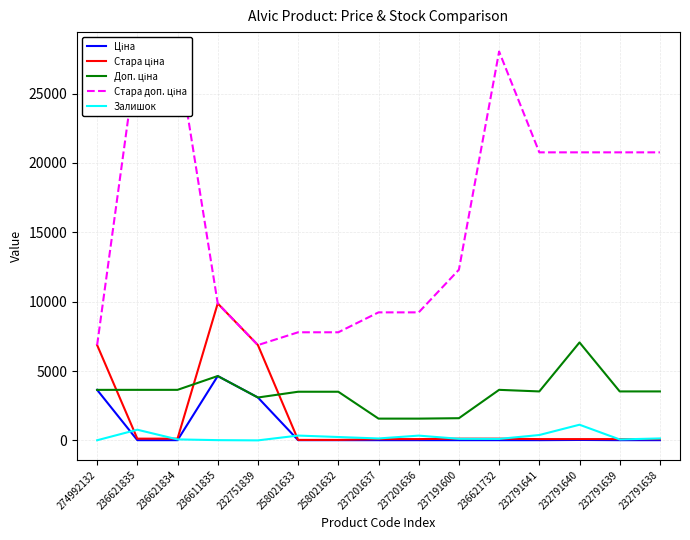

Reading left to right, extract all data points from this chart.

Ціна: 3640.8	16.2	16.2	4638.7	3091.2	15.6	15.6	15.7	15.7	16.0	16.2	15.7	31.4	15.7	15.7
Стара ціна: 6869.4	124.6	124.6	9869.6	6869.4	34.6	34.6	92.3	92.3	123.0	124.6	92.3	92.3	92.3	92.3
Доп. ціна: 3641.0	3643.0	3643.0	4639.0	3091.0	3506.0	3506.0	1569.0	1569.0	1599.0	3643.0	3529.0	7059.0	3529.0	3529.0
Стара доп. ціна: 6869.4	28026.0	28026.0	9869.6	6869.4	7791.8	7791.8	9227.0	9227.0	12302.0	28026.0	20760.8	20760.8	20760.8	20760.8
Залишок: 9.0	769.0	71.0	17.0	0.0	347.0	243.0	138.0	344.0	114.0	106.0	387.0	1129.0	68.0	140.0